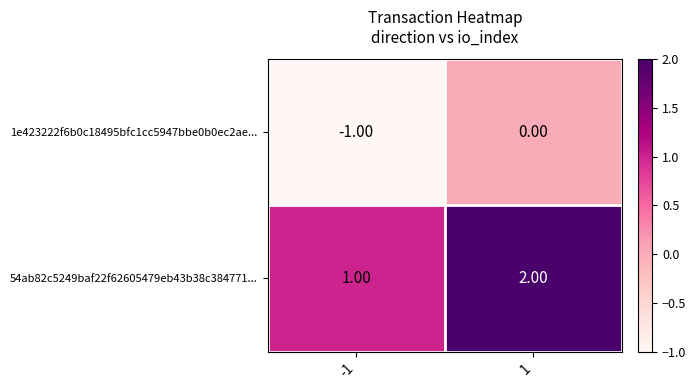

List the series in order of their peak value, lowest first.

1e423222f6b0c18495bfc1cc5947bbe0b0ec2ae..., 54ab82c5249baf22f62605479eb43b38c384771...